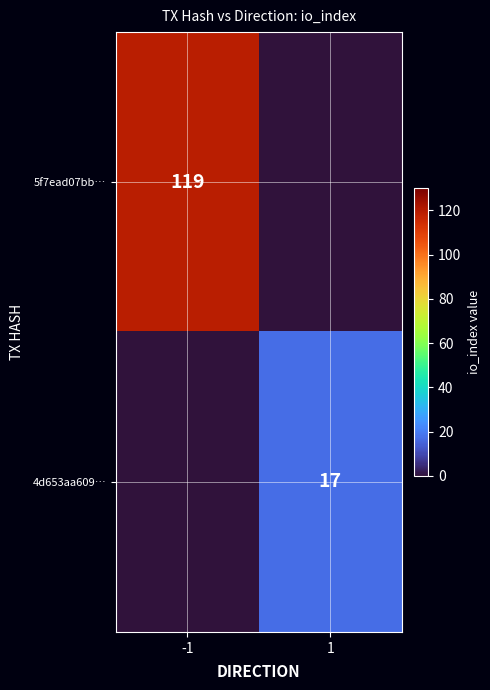

True or false: 5f7ead07bb… has a value of 119 at -1.

True